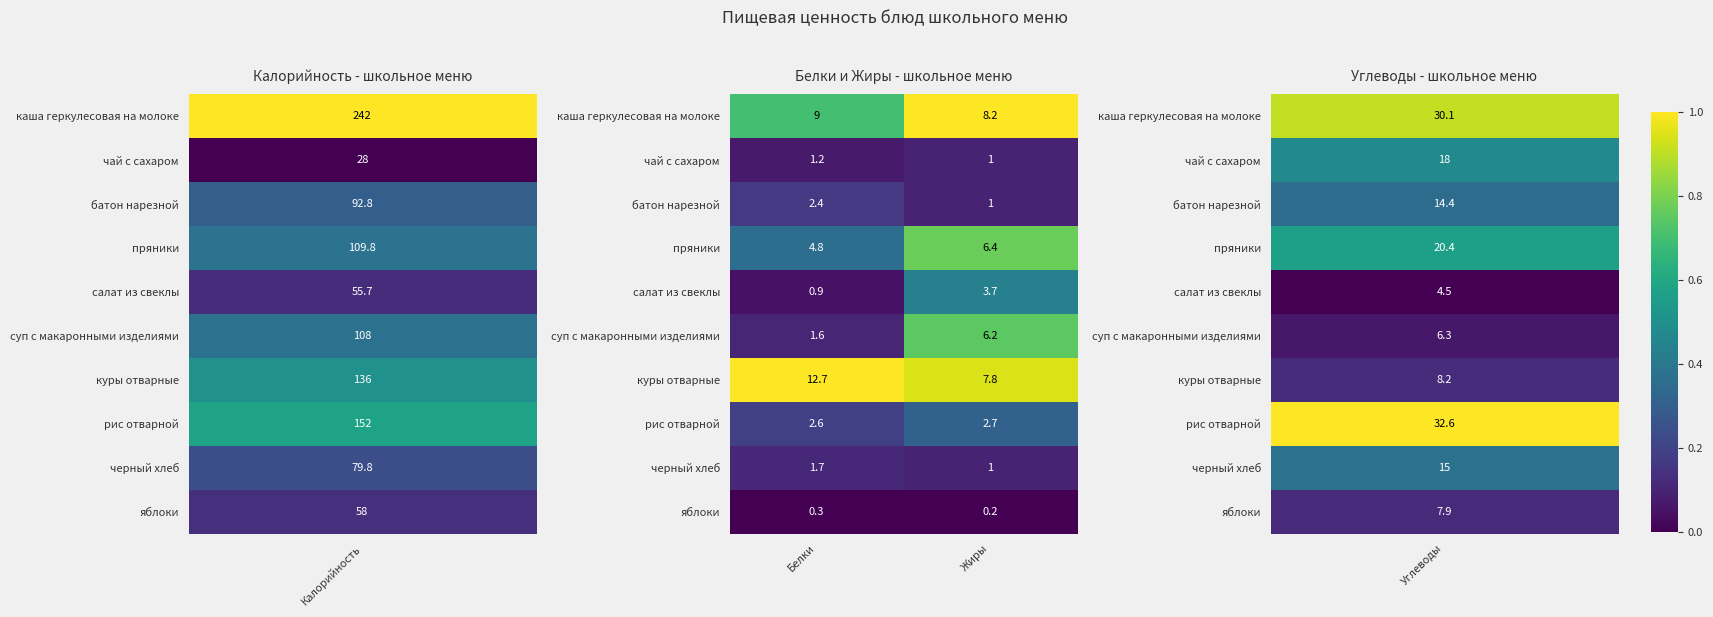

What is the sum of the яблоки values at Жиры and Белки?

0.5